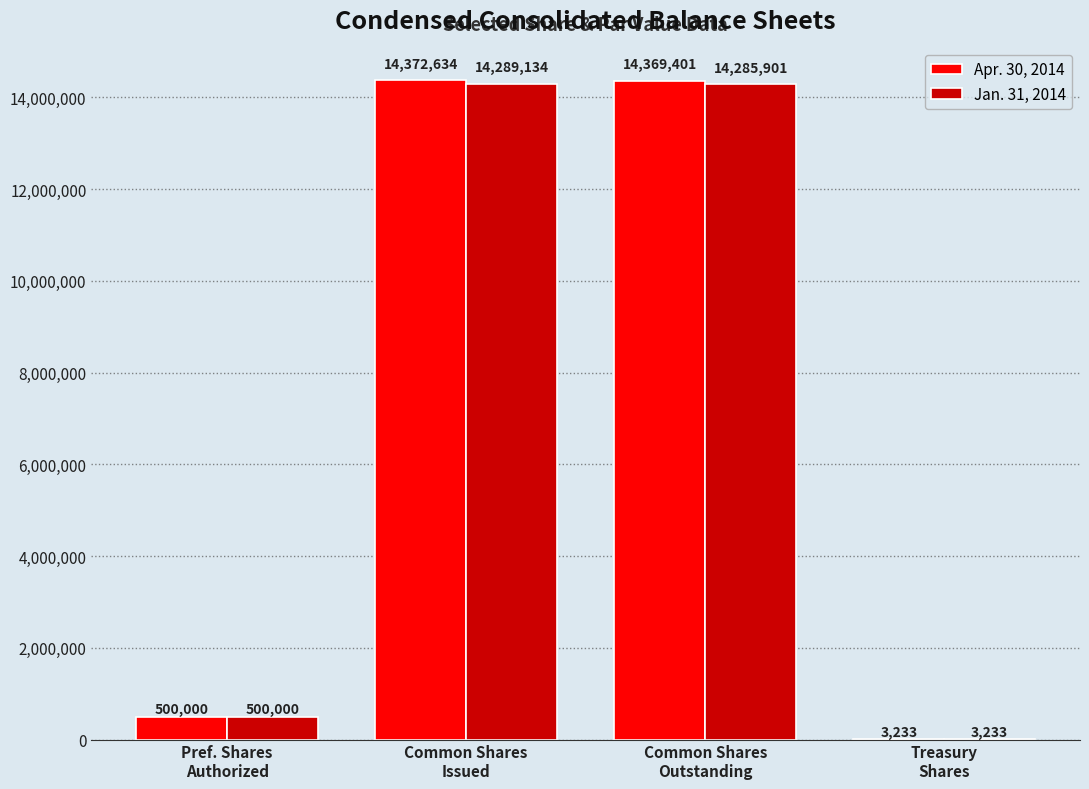

What is the greatest value displayed?

14372634